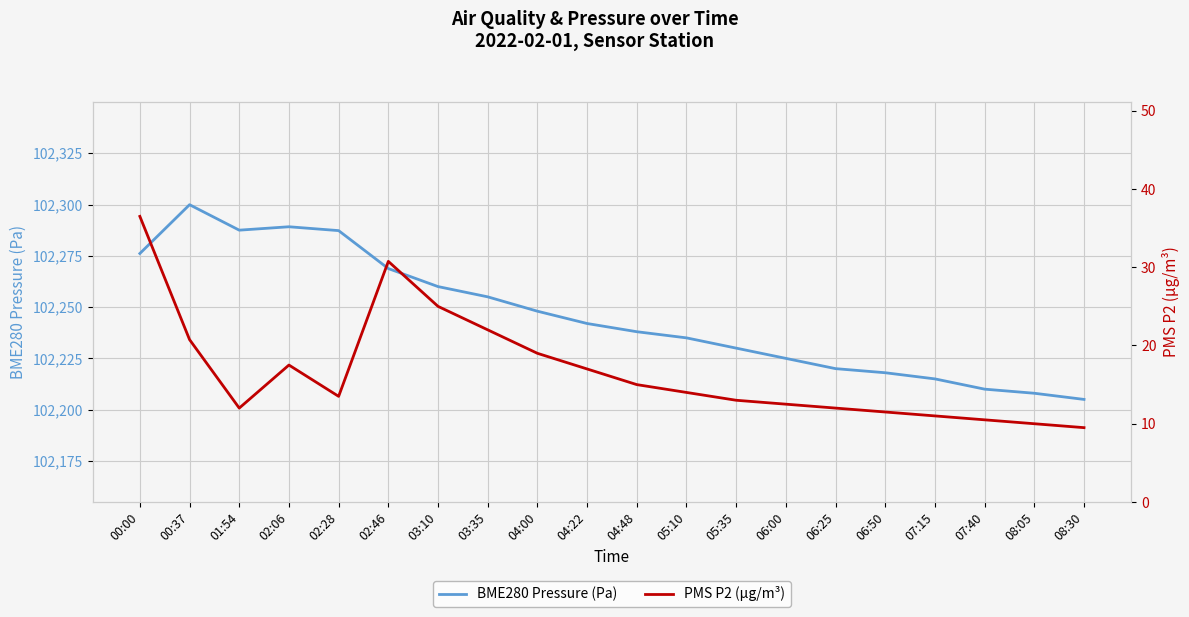

Where is BME280 Pressure (Pa) nearest to the value 102252?

03:35